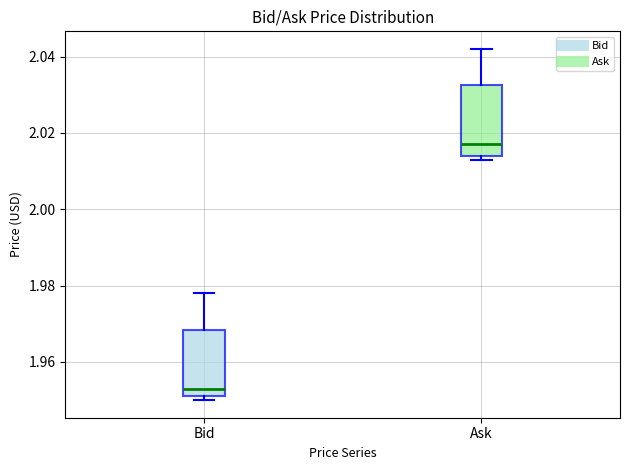

Where is the lower edge of the box for Bid on the y-axis? The values are not printed on the chart, so give them approximately, as read against the axis.

1.952